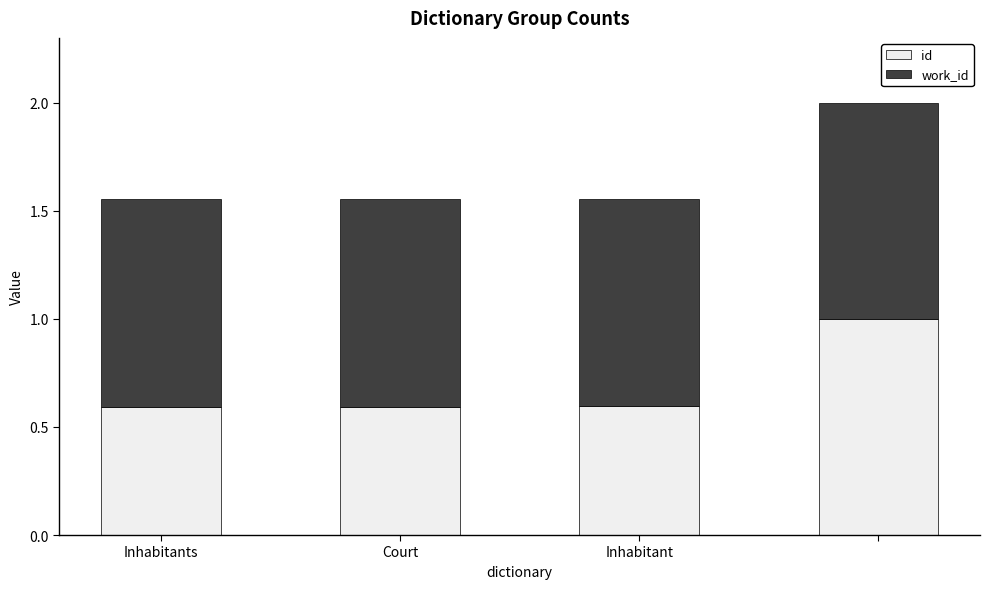

What is the lowest value of the id series?

0.6